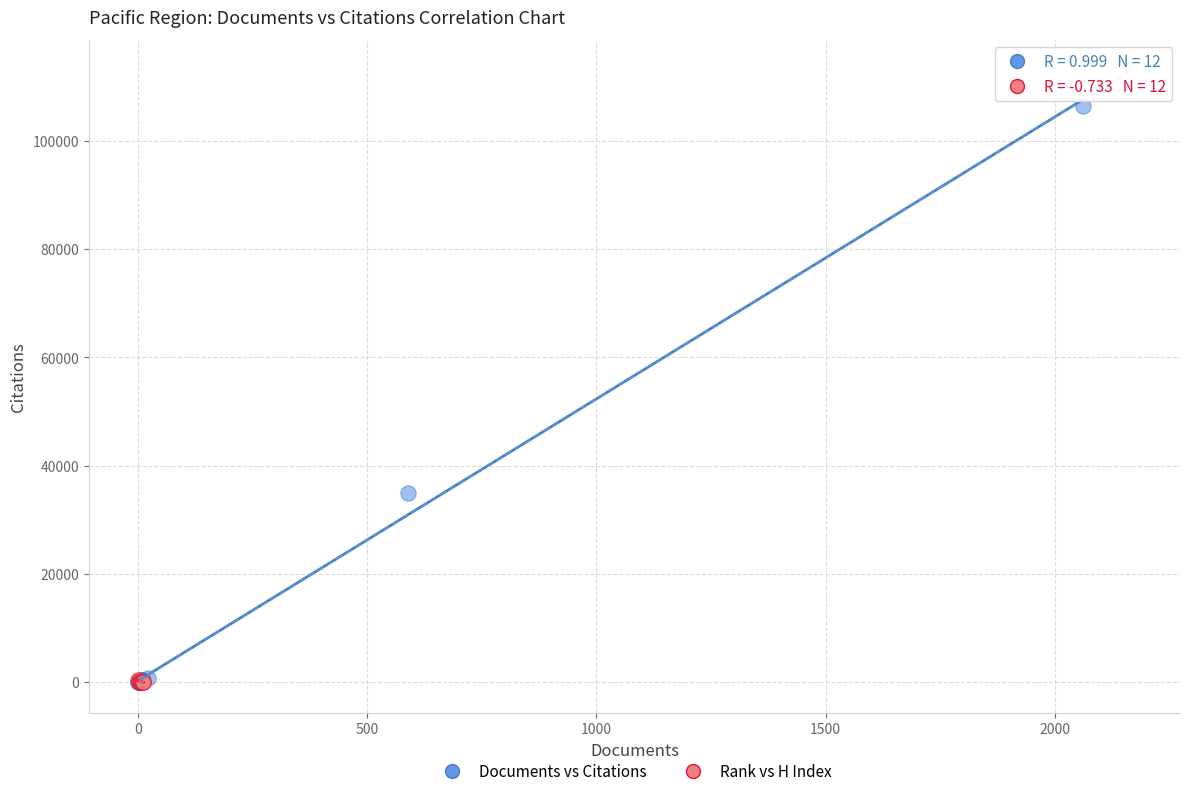

Which series has the largest Y range (max minus min)?

Documents vs Citations